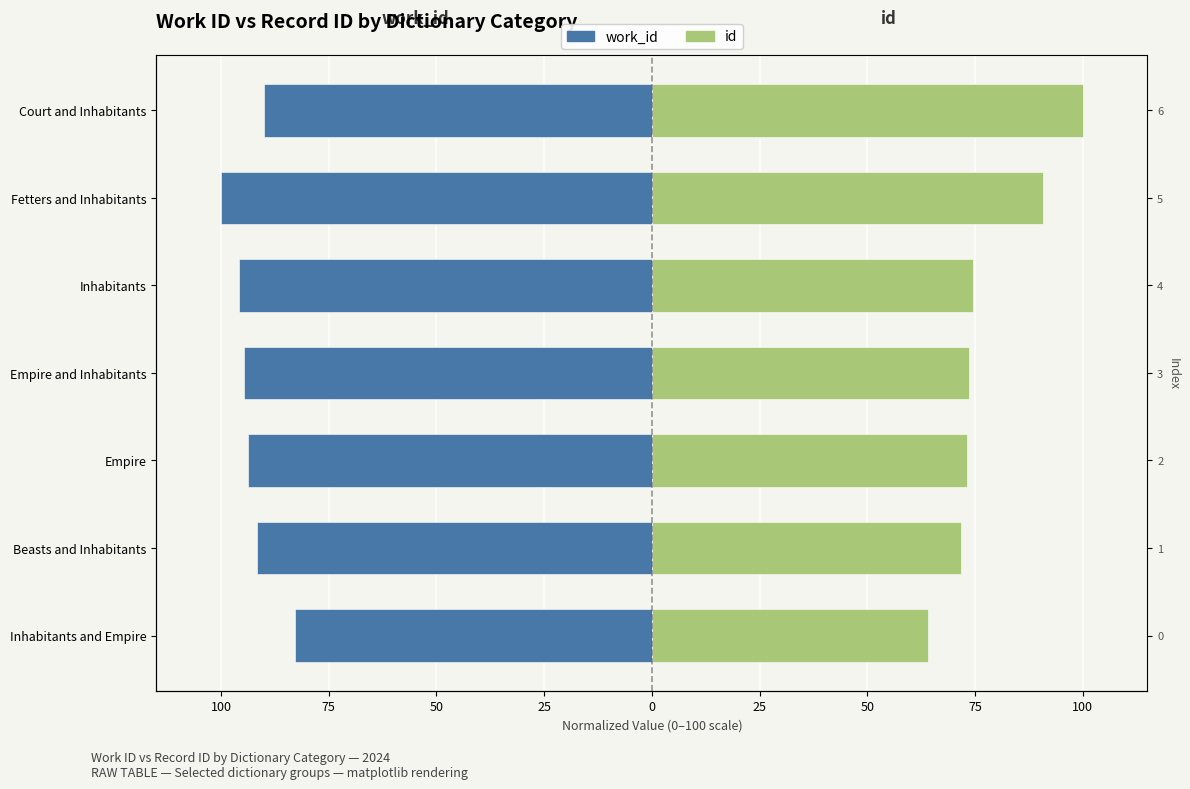

What is the difference between the maximum and minimum values in the id series?

36.0